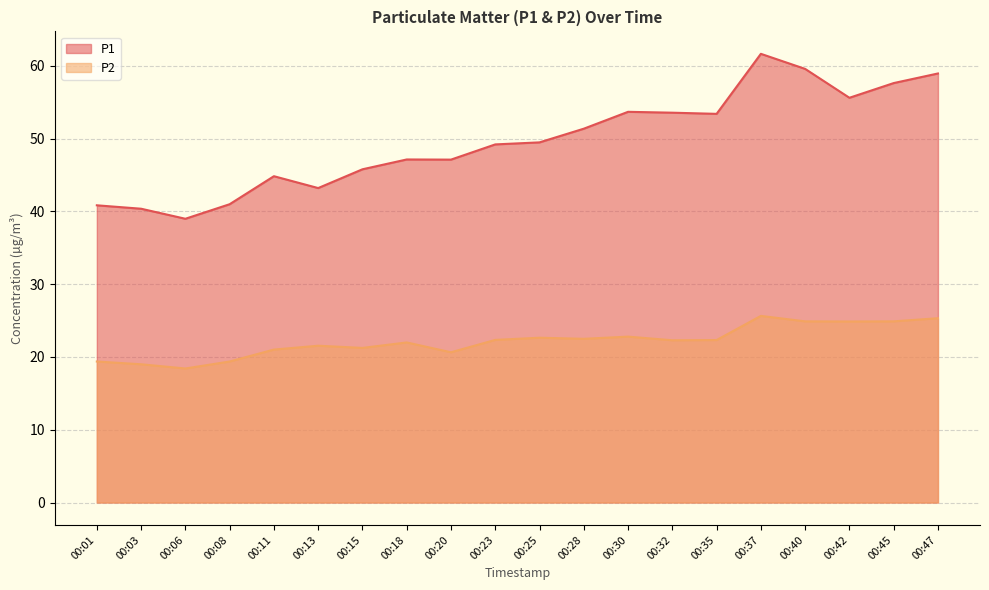

In P2, how many points are lower than both neighbors (excluding endpoints)?

6